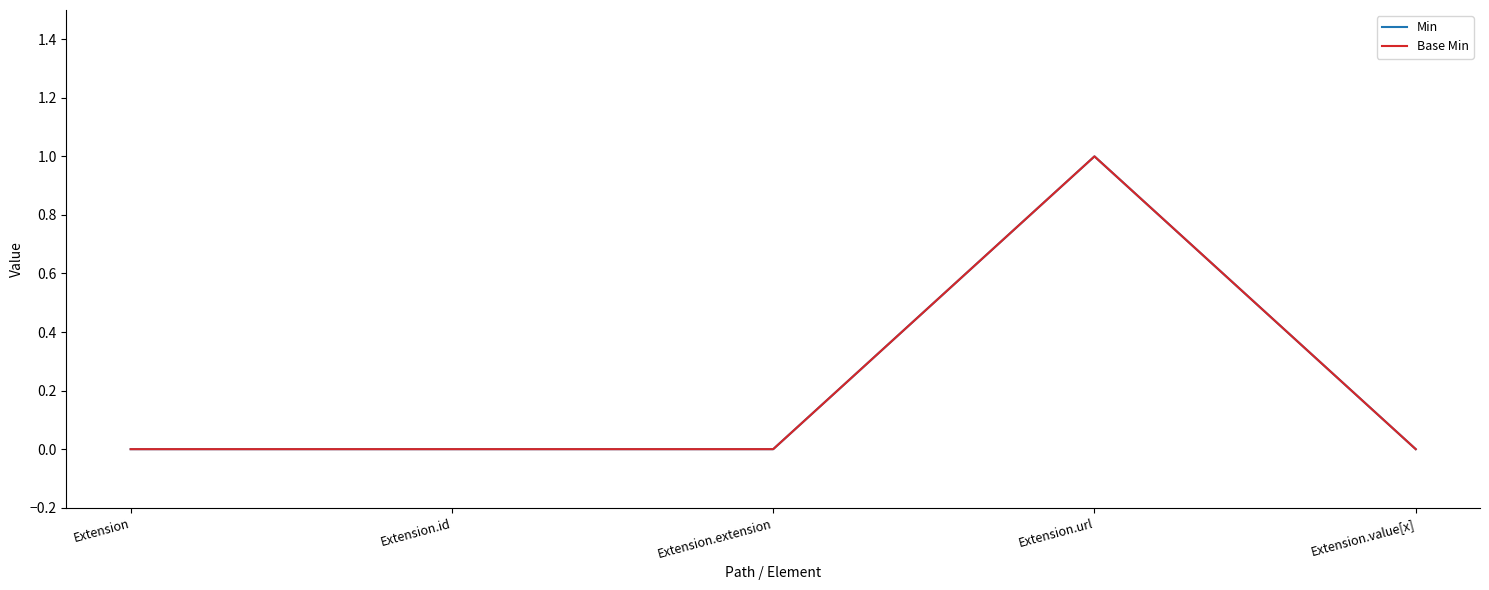

Reading left to right, transcribe all the data shown in this chart.

Min: Extension=0	Extension.id=0	Extension.extension=0	Extension.url=1	Extension.value[x]=0
Base Min: Extension=0	Extension.id=0	Extension.extension=0	Extension.url=1	Extension.value[x]=0